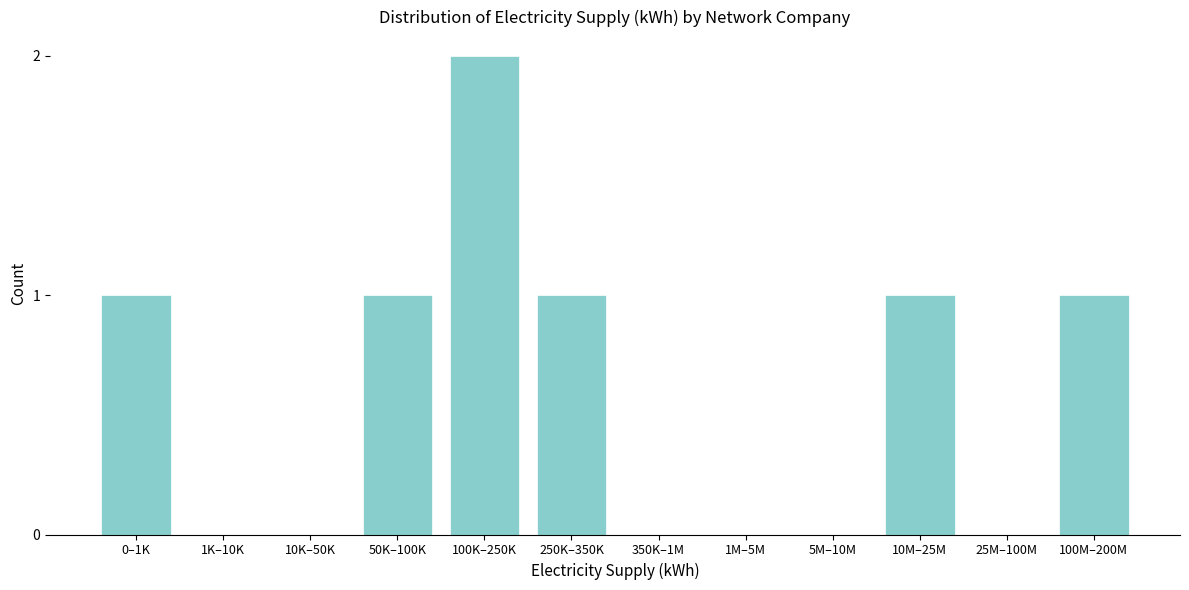

Reading left to right, what are all the values shown in this chart?

0–1K=1	1K–10K=0	10K–50K=0	50K–100K=1	100K–250K=2	250K–350K=1	350K–1M=0	1M–5M=0	5M–10M=0	10M–25M=1	25M–100M=0	100M–200M=1